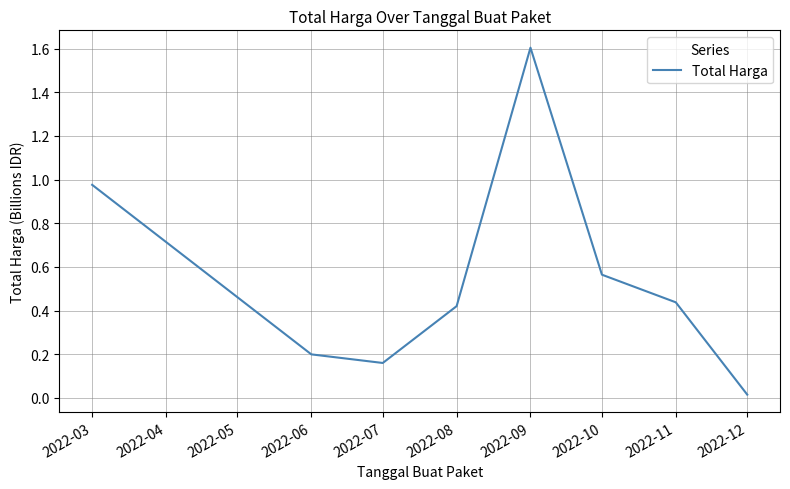

Count the number of categories in the chart.

8